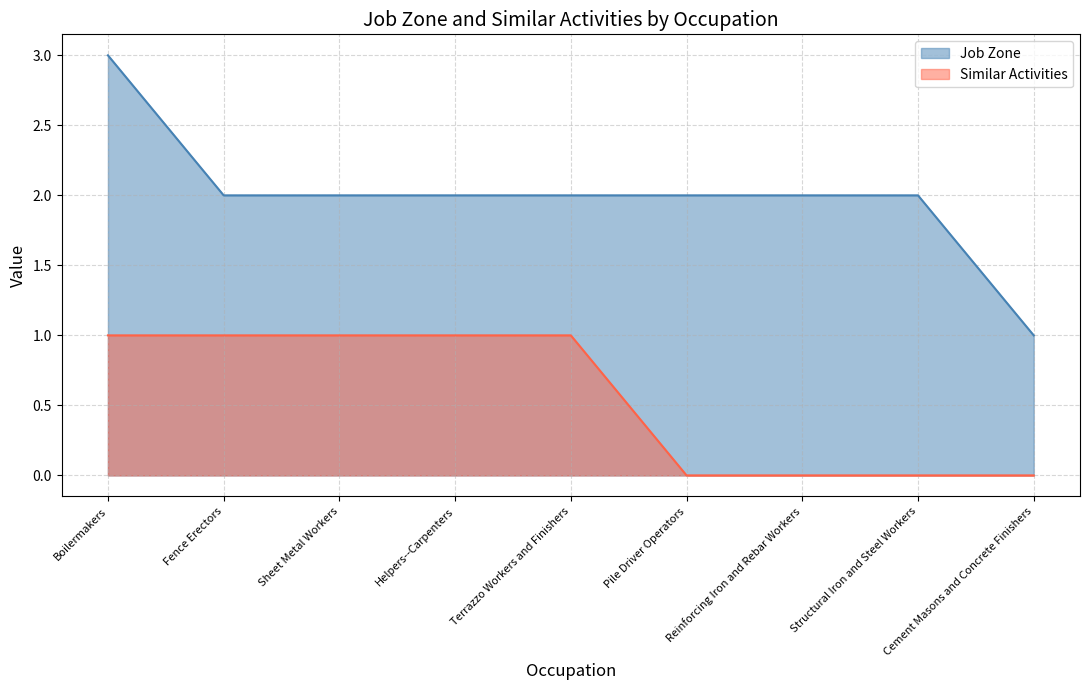

List the labels in order of Job Zone value, largest first.

Boilermakers, Fence Erectors, Sheet Metal Workers, Helpers--Carpenters, Terrazzo Workers and Finishers, Pile Driver Operators, Reinforcing Iron and Rebar Workers, Structural Iron and Steel Workers, Cement Masons and Concrete Finishers